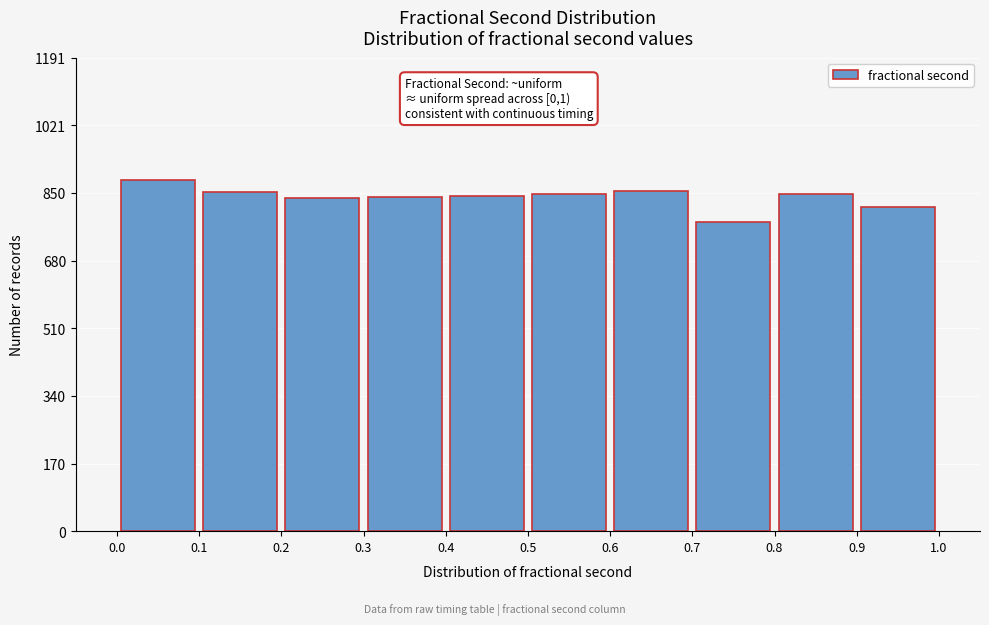

Which range on the x-axis has the tallest bar?

0.0 to 0.1